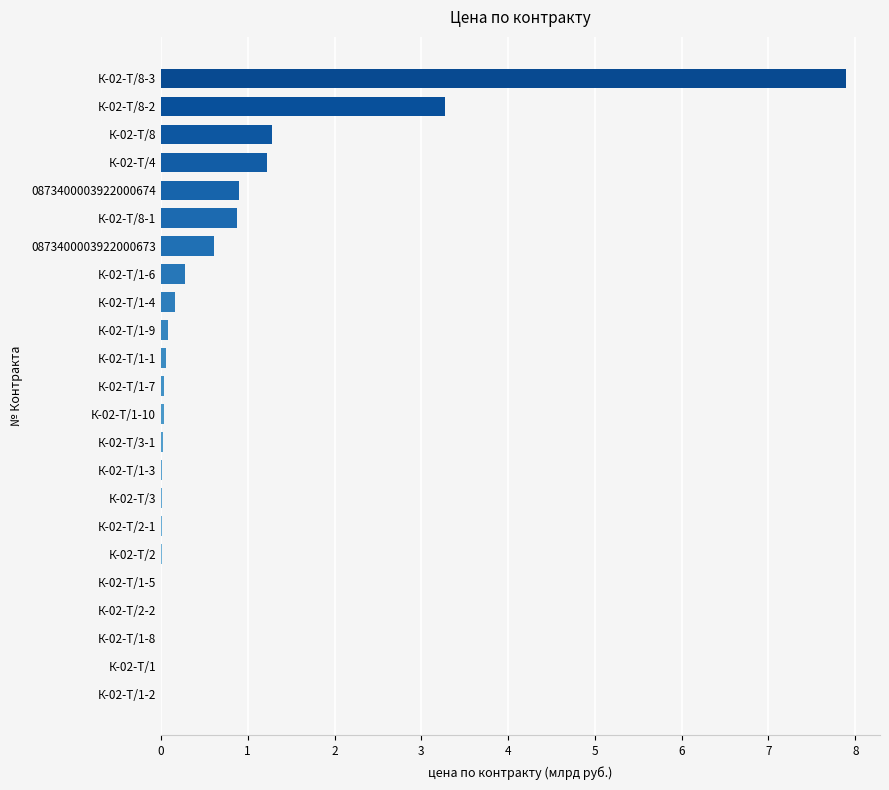

Is it true that the value at К-02-Т/1-10 is 0.0?

True